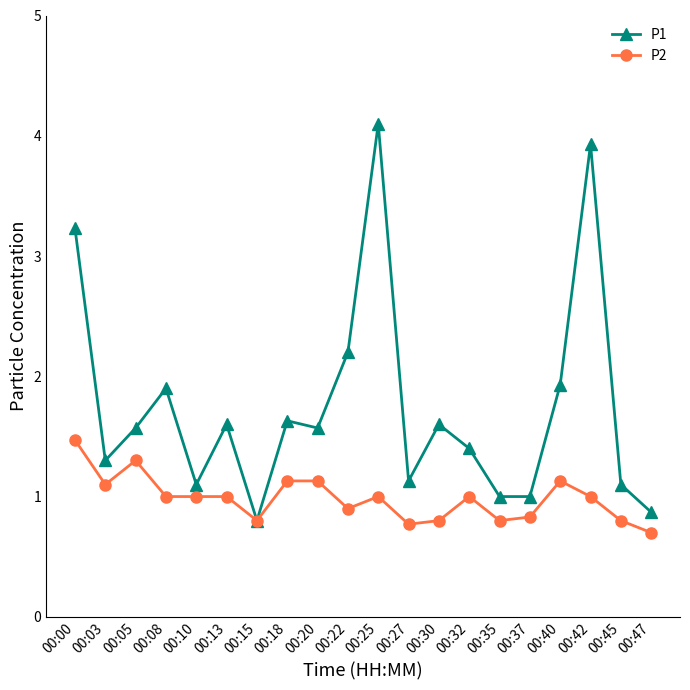

What is the spread (max minus min) of values at 00:00?

1.8